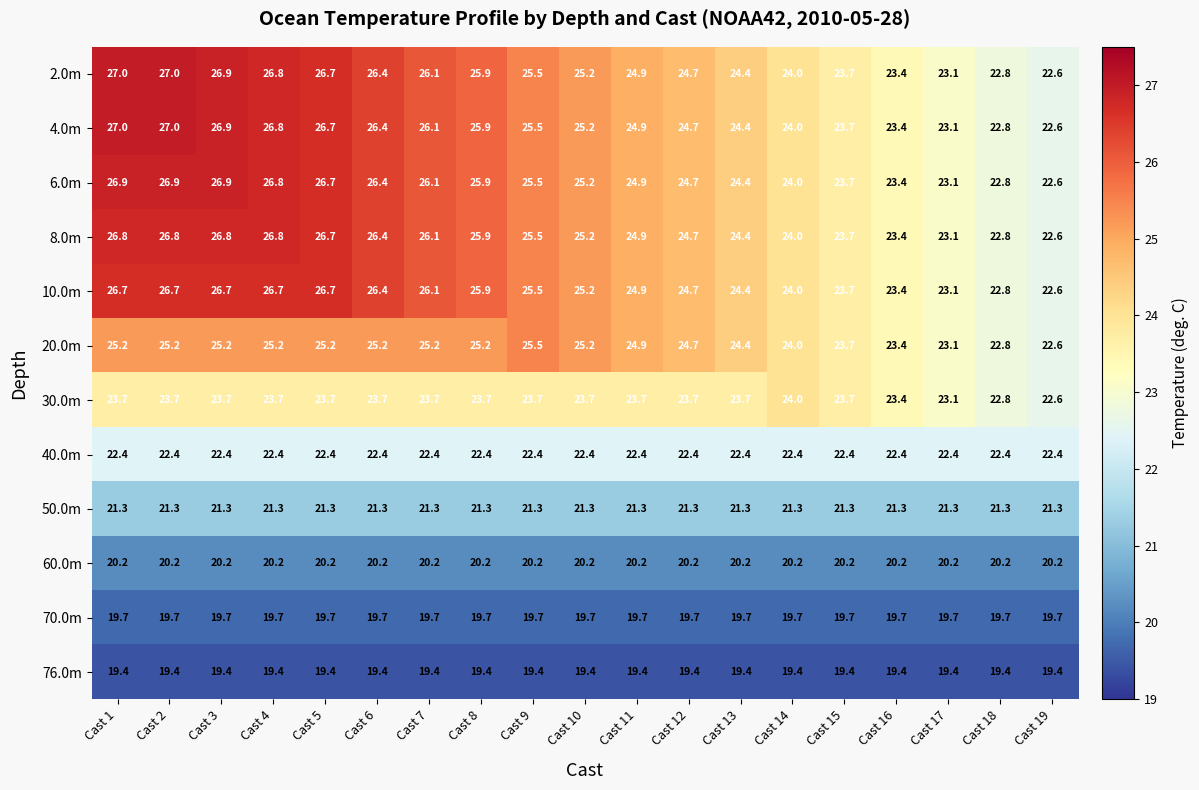

What is the total value across all series at Cast 16?

266.8